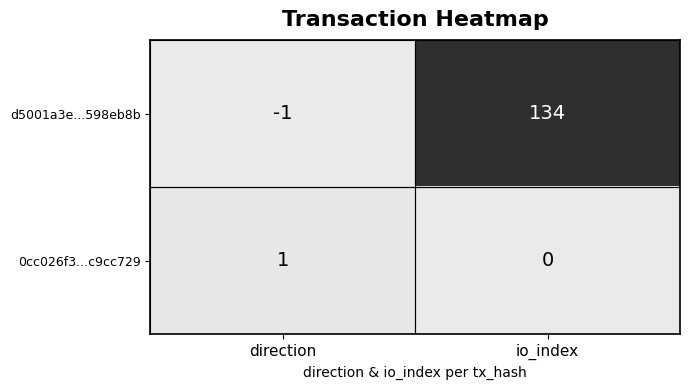

What is the sum of the d5001a3e...598eb8b values at io_index and direction?

133